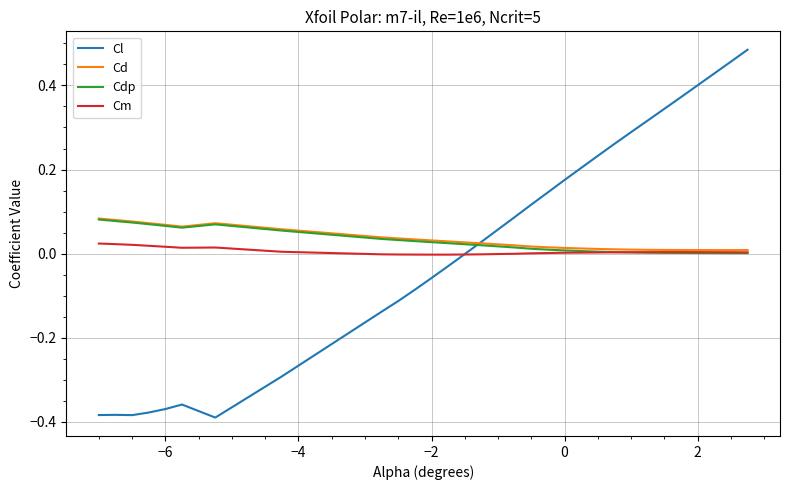

Which series has the widest spread of values?

Cl